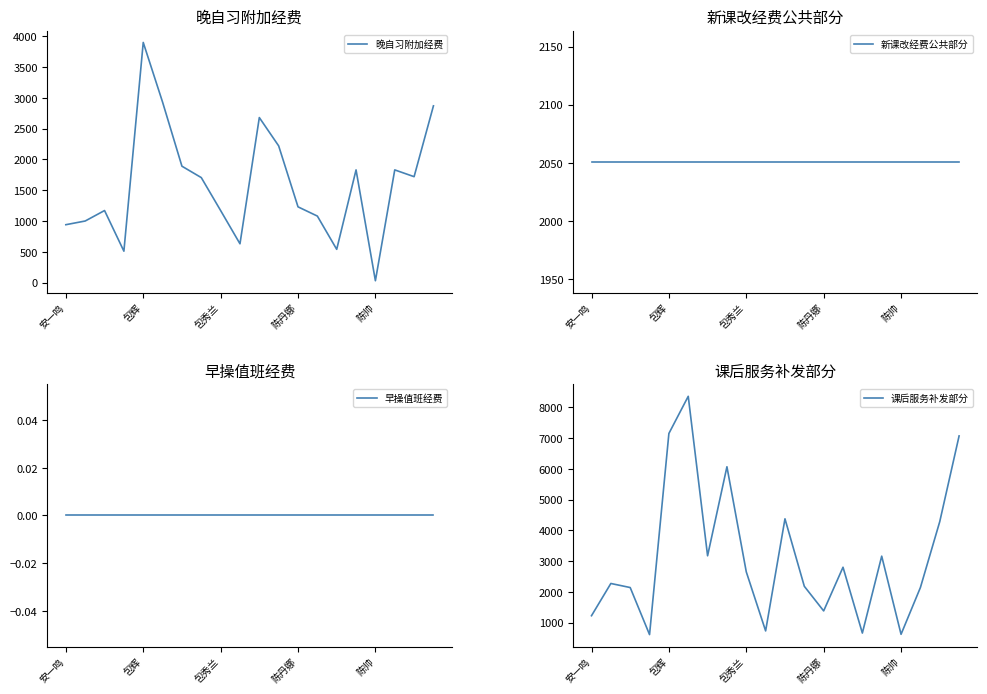

The 晚自习附加经费 series shows 1170 at 包秀兰. True or false?

True